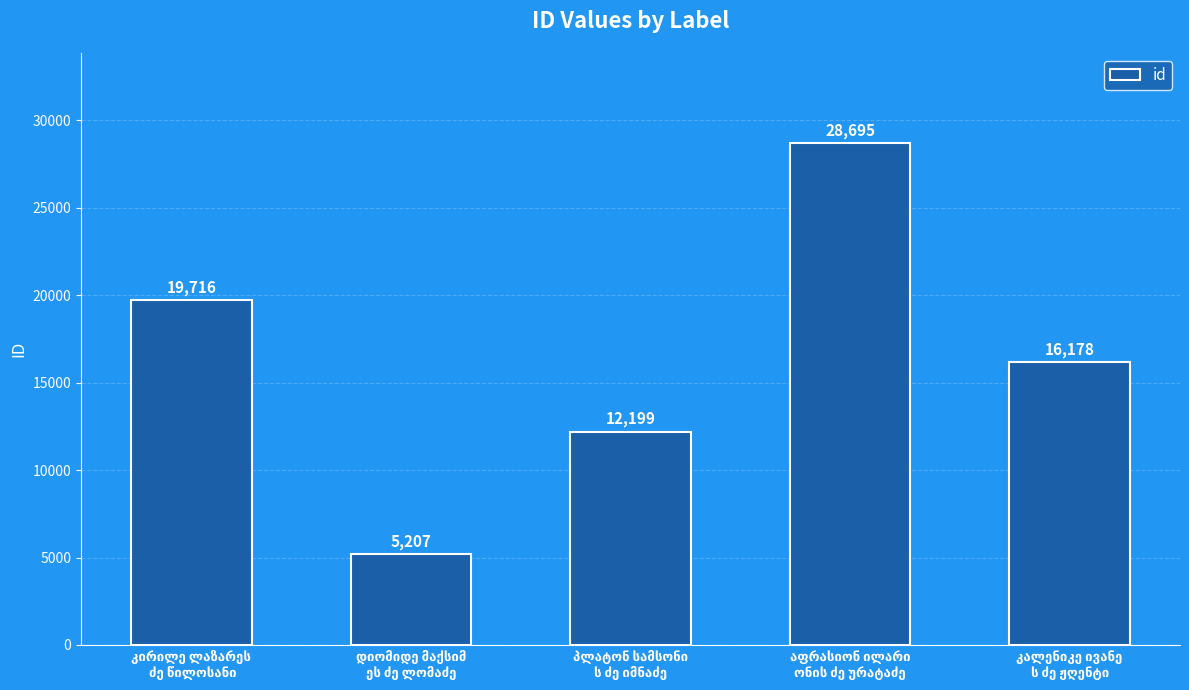

How many values are between 12199 and 19716?

3